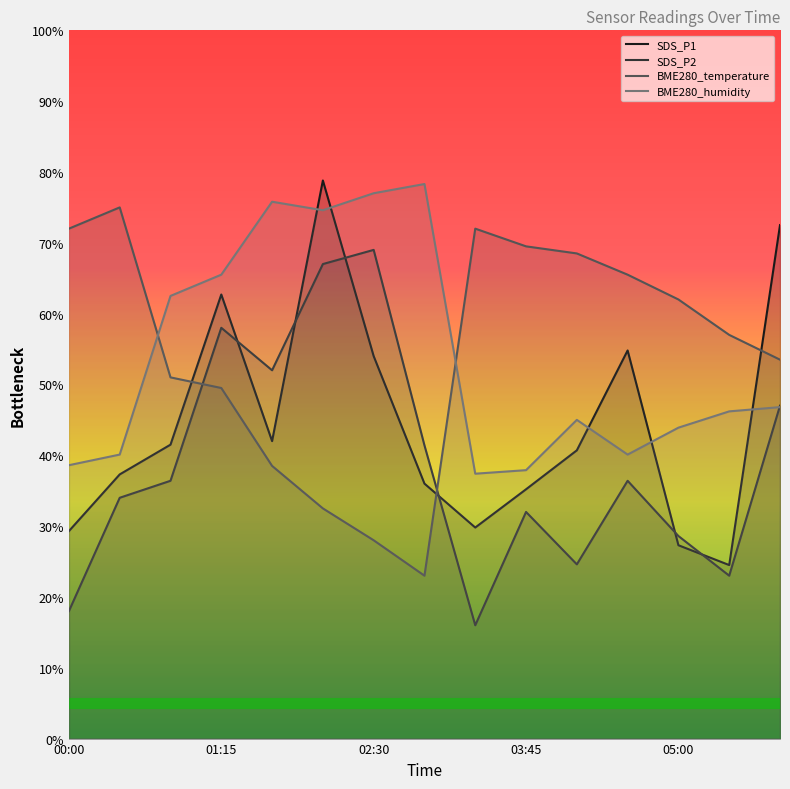

How many data points in SDS_P1 are less than 40?

7